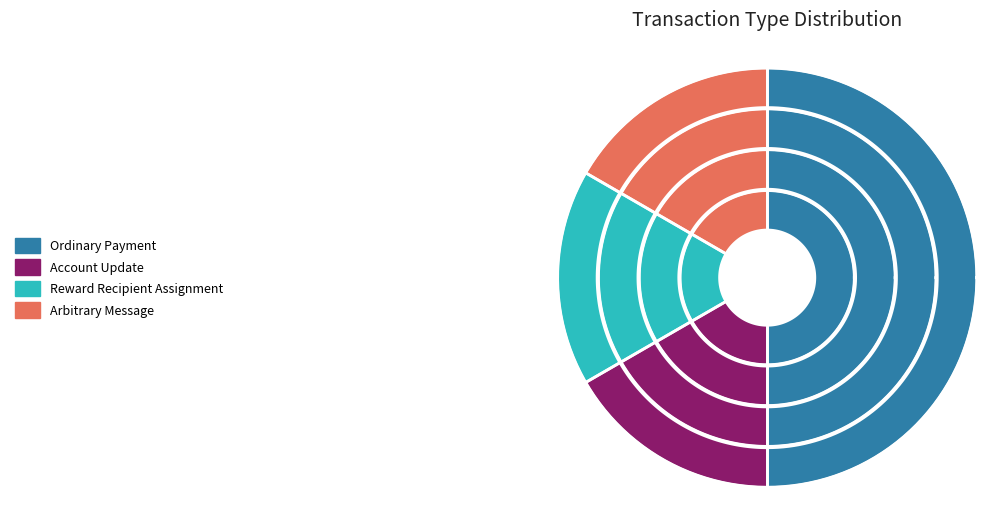

To the nearest percent, what is the combined percentage of Reward Recipient Assignment and Account Update?

33%